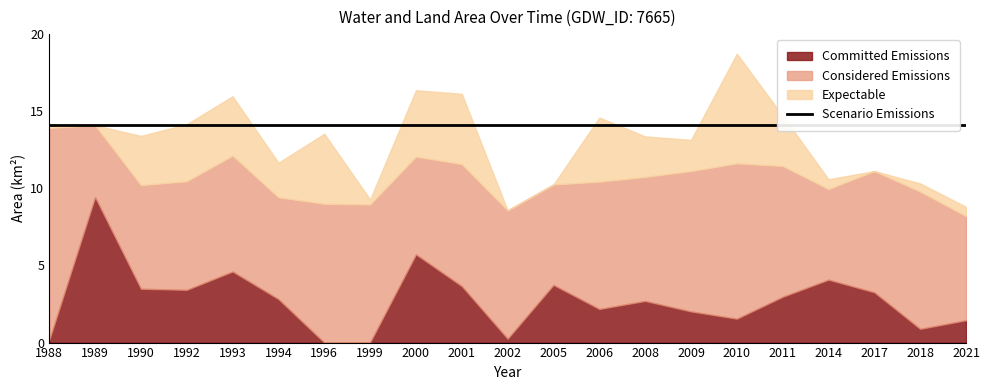

How many values in the Expectable series exceed 2?

12